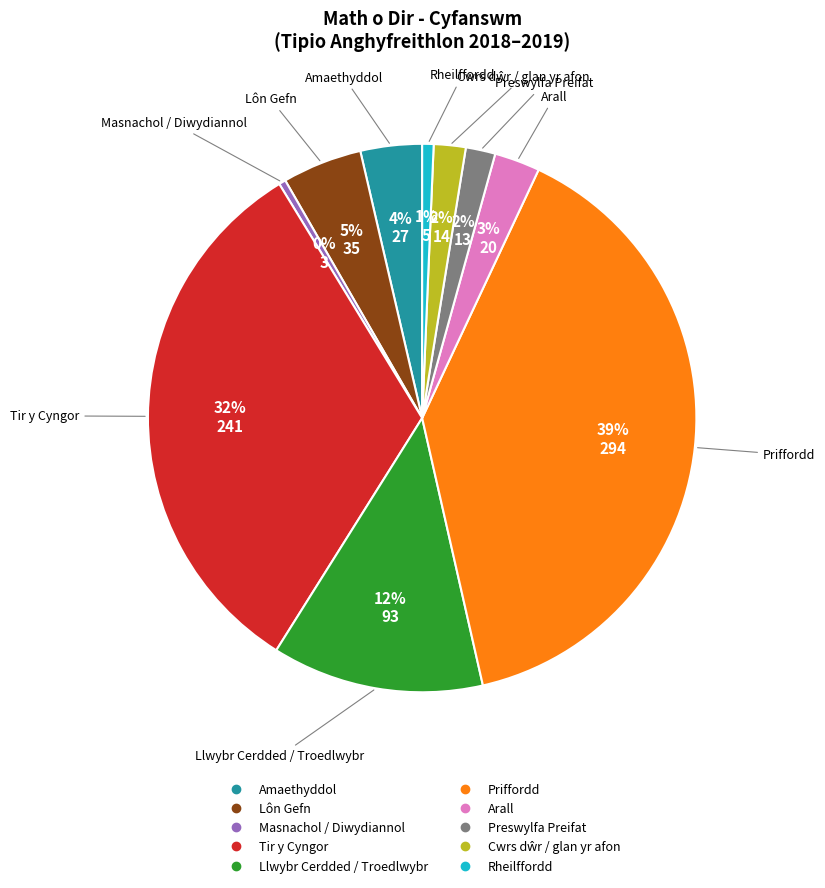

Which has a higher value, Masnachol / Diwydiannol or Arall?

Arall